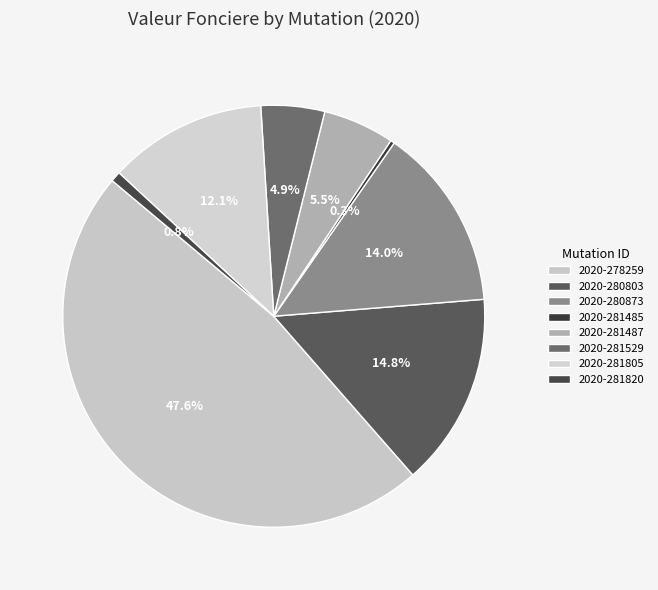

How many slices are in this pie chart?

8